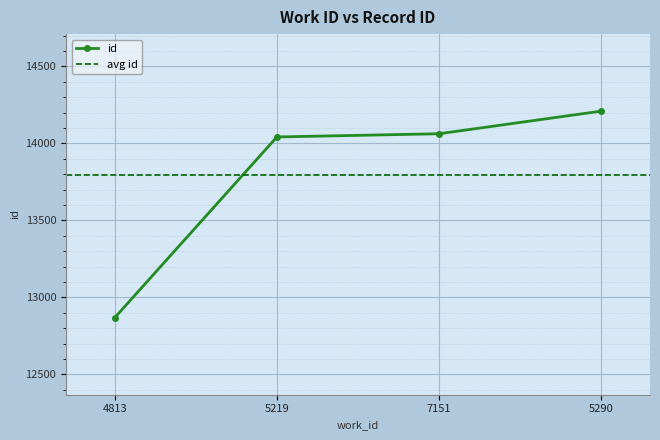

How many data points does each series have?

4